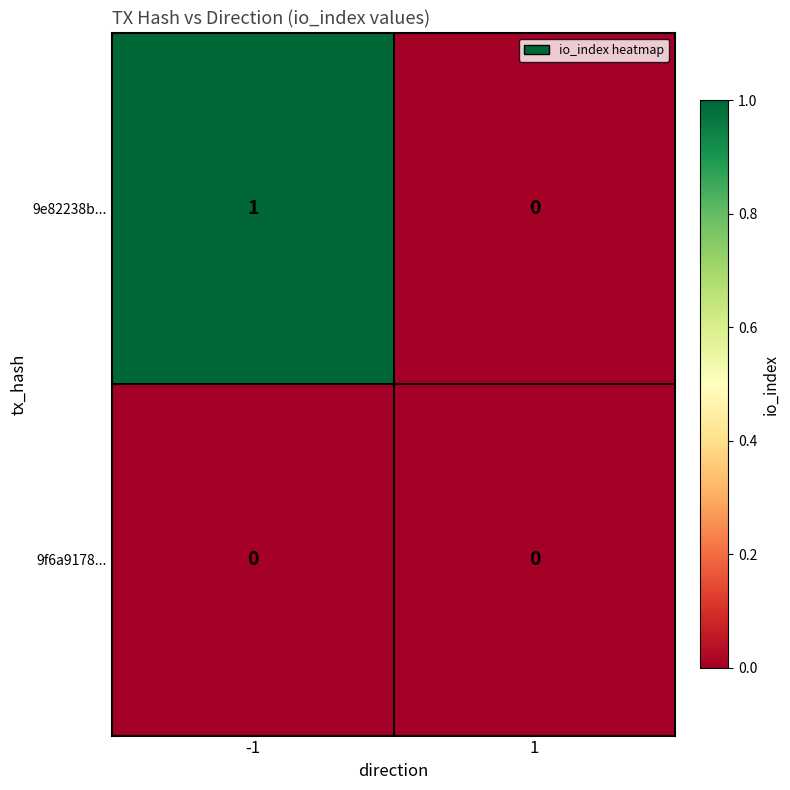

The 9e82238b... series shows 1 at -1. True or false?

True